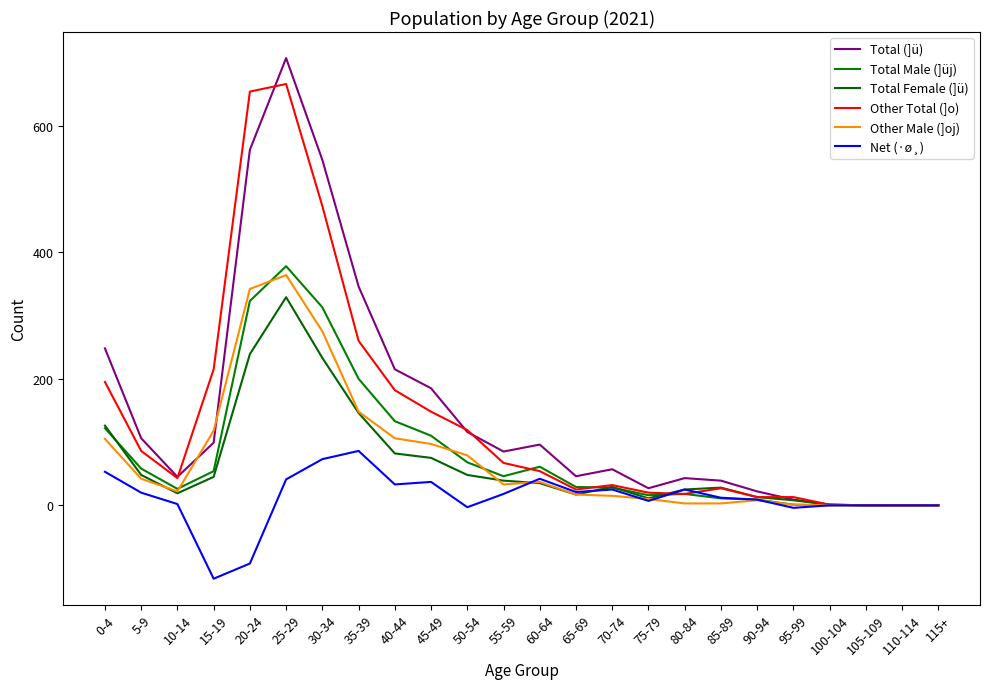

Reading left to right, extract all data points from this chart.

Total (]ü): 248	106	45	99	562	707	546	346	215	185	116	85	96	46	57	27	43	39	22	9	1	0	0	0
Total Male (]üj): 122	58	26	54	323	378	313	200	133	110	68	46	61	29	28	16	18	11	9	1	0	0	0	0
Total Female (]ü): 126	48	19	45	239	329	233	146	82	75	48	39	35	17	29	11	25	28	13	8	1	0	0	0
Other Total (]o): 195	86	43	215	654	666	473	260	182	148	119	67	54	25	32	20	18	27	13	13	1	0	0	0
Other Male (]oj): 105	42	22	118	342	364	275	148	106	97	79	33	37	17	15	10	3	3	8	1	0	0	0	0
Net (·ø¸): 53	20	2	-116	-92	41	73	86	33	37	-3	18	42	21	25	7	25	12	9	-4	0	0	0	0